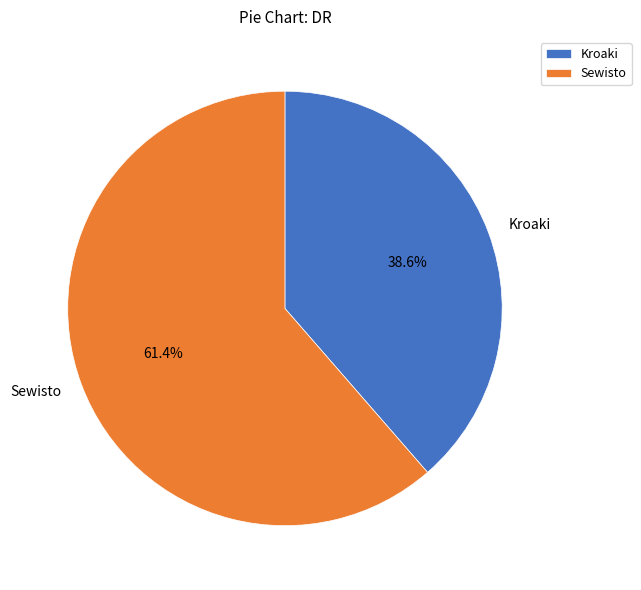

How many slices are in this pie chart?

2